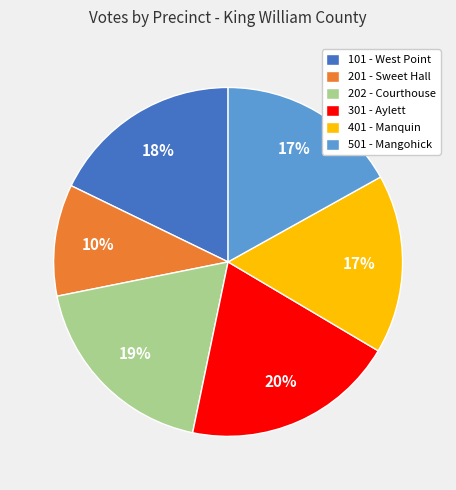

Count the number of slices in the pie.

6